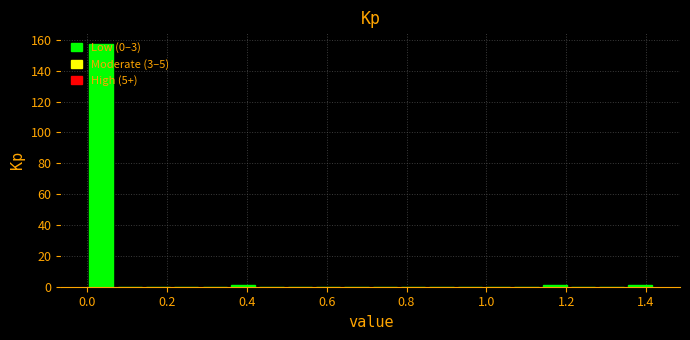

Read against the x-axis, roughly where is the centre of the tallest bar?

0.04